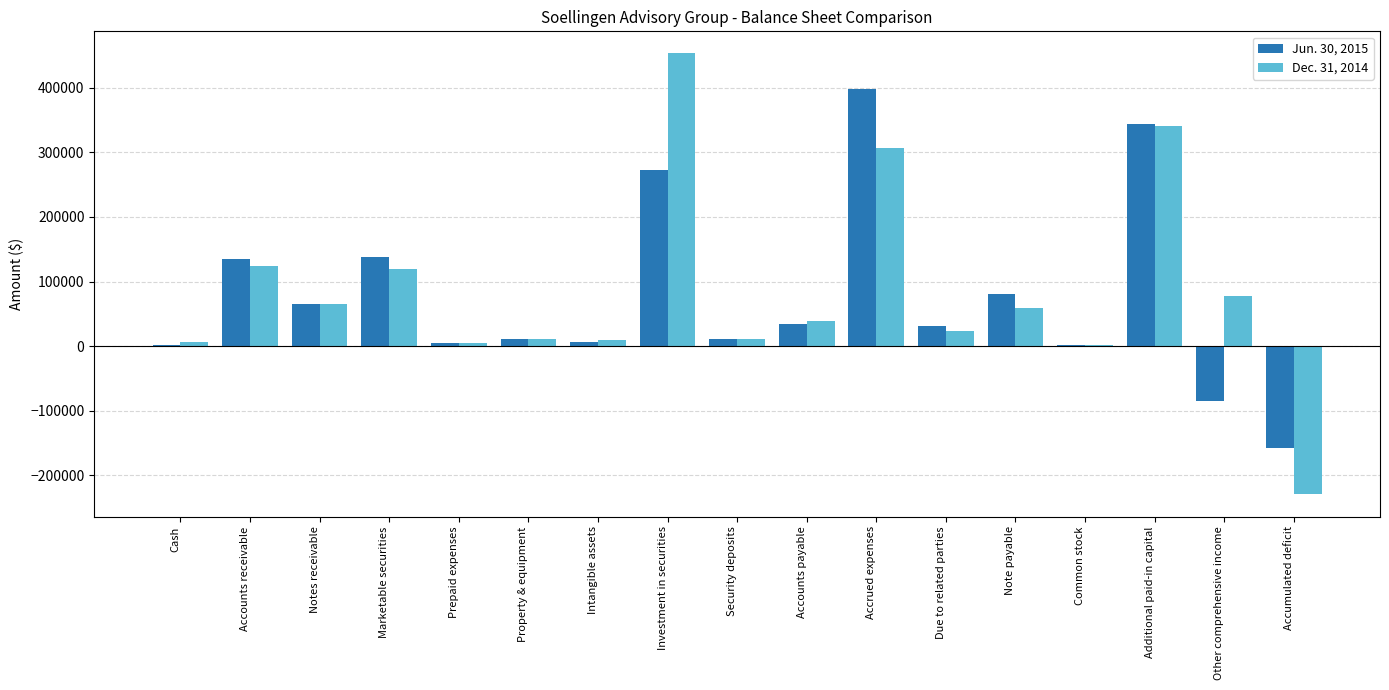

The Dec. 31, 2014 series shows 22421 at Notes receivable. True or false?

False